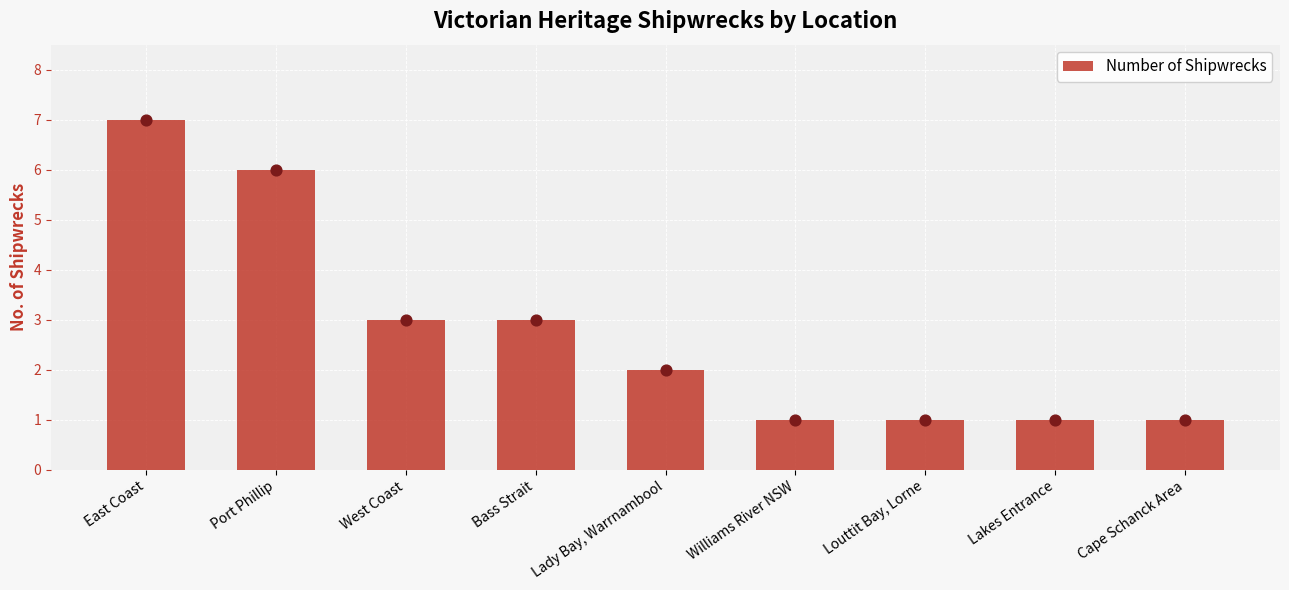

What is the ratio of the value at Lady Bay, Warrnambool to the value at Port Phillip?

0.3